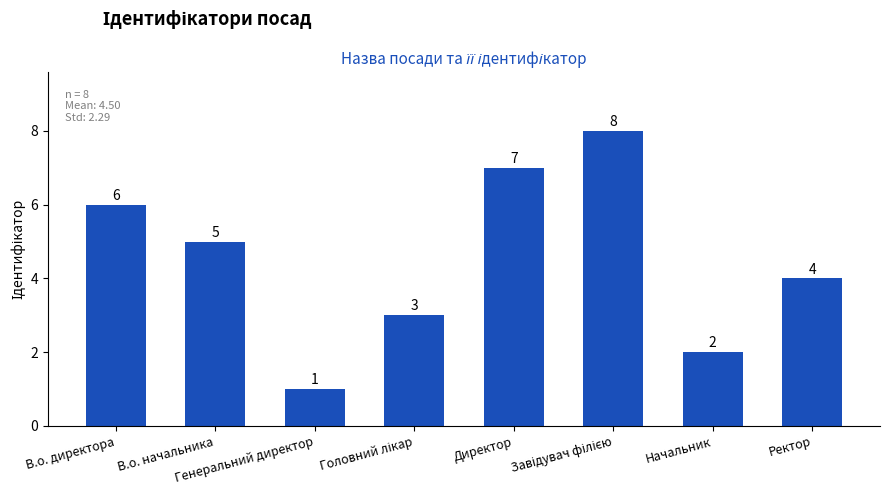

What is the value of the 8th bar from the left?

4